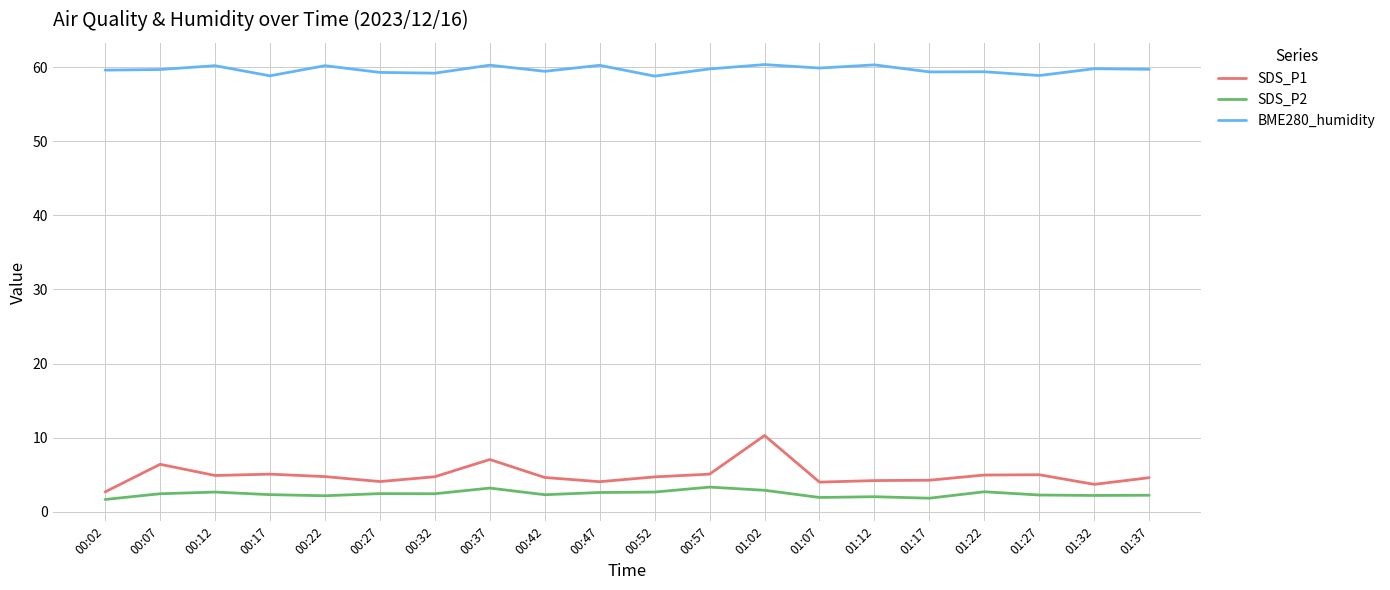

True or false: SDS_P1 and BME280_humidity intersect in this chart.

False